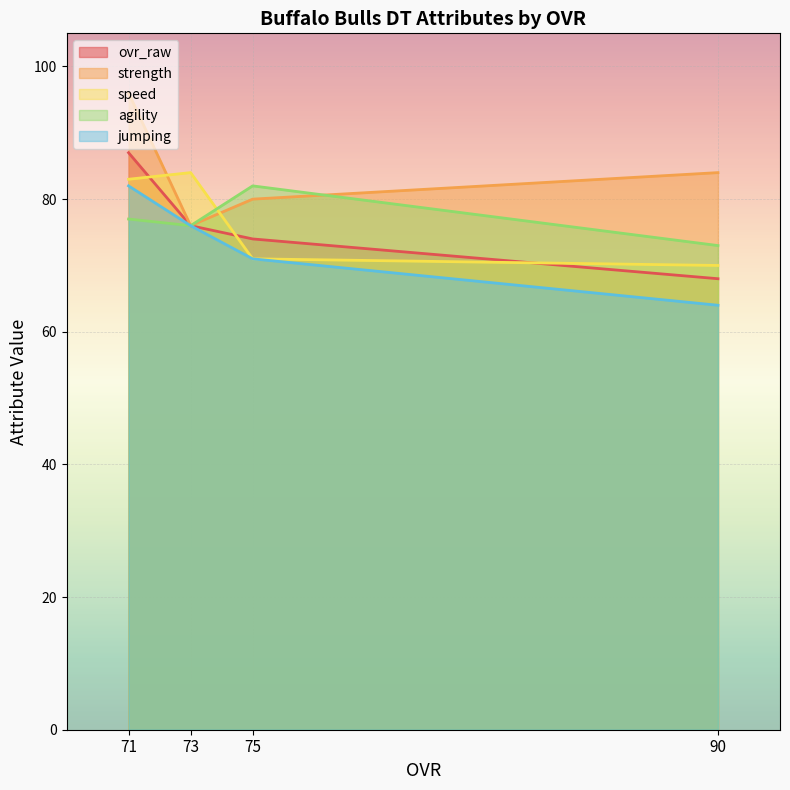

Rank the categories by agility value from lowest to highest.

90, 73, 71, 75